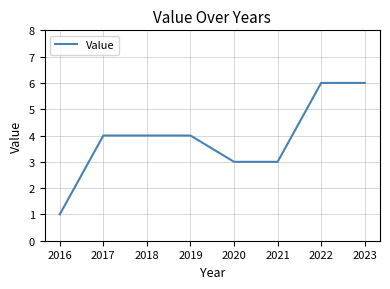

What is the difference between the maximum and second lowest values?

3